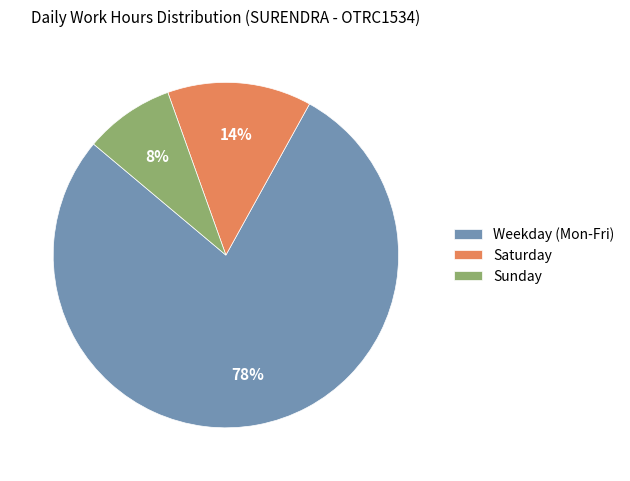

Which category has the biggest portion of the pie?

Weekday (Mon-Fri)